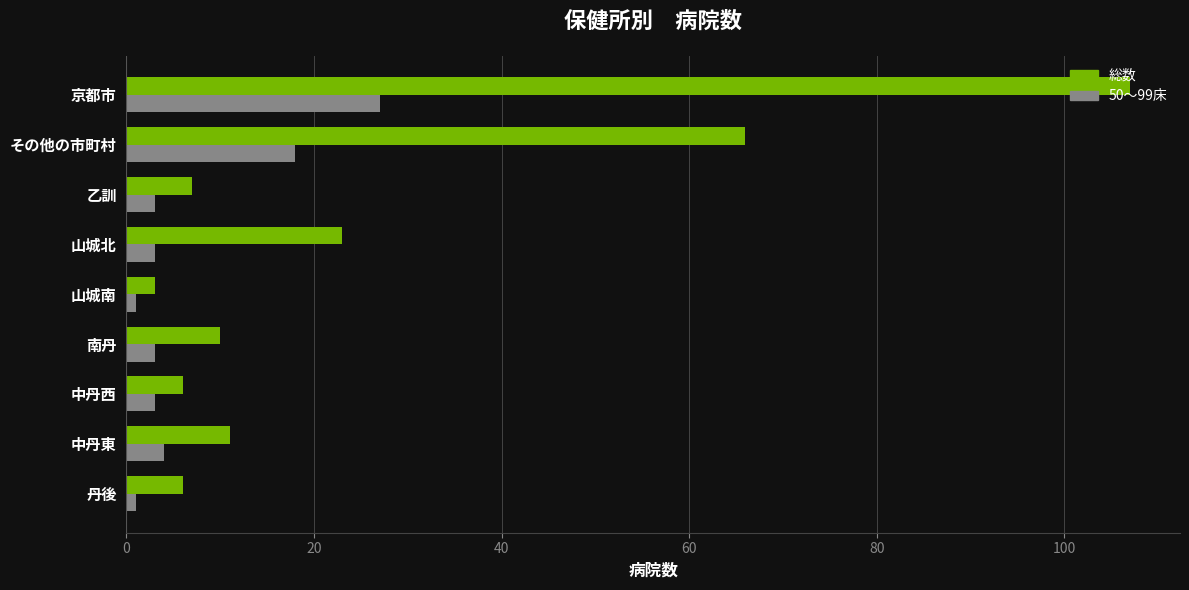

True or false: 総数 has a value of 6 at 丹後.

True